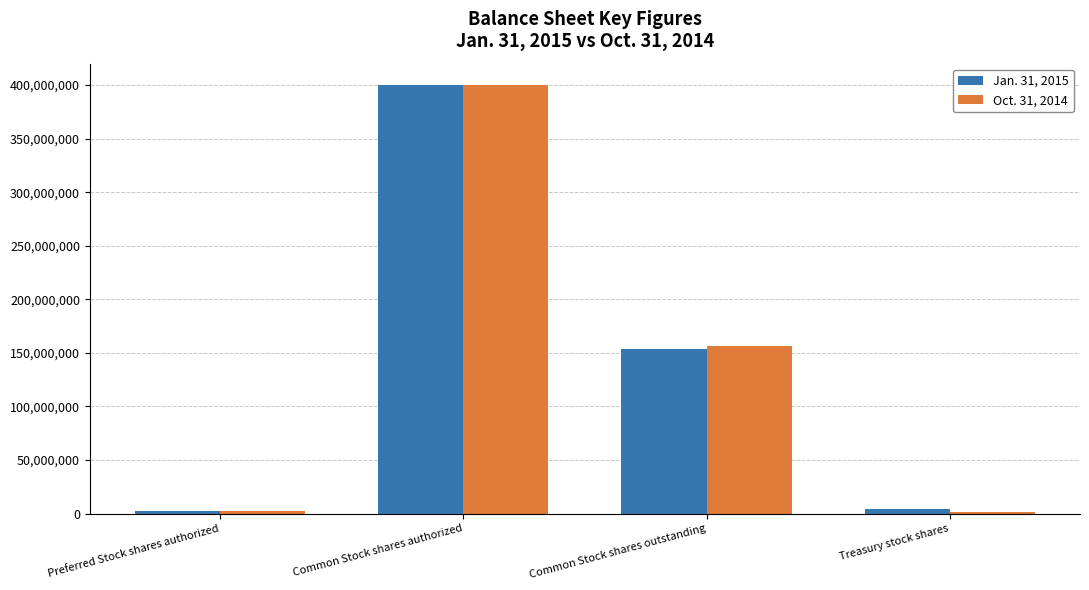

What is the minimum value shown in the chart?

1299000